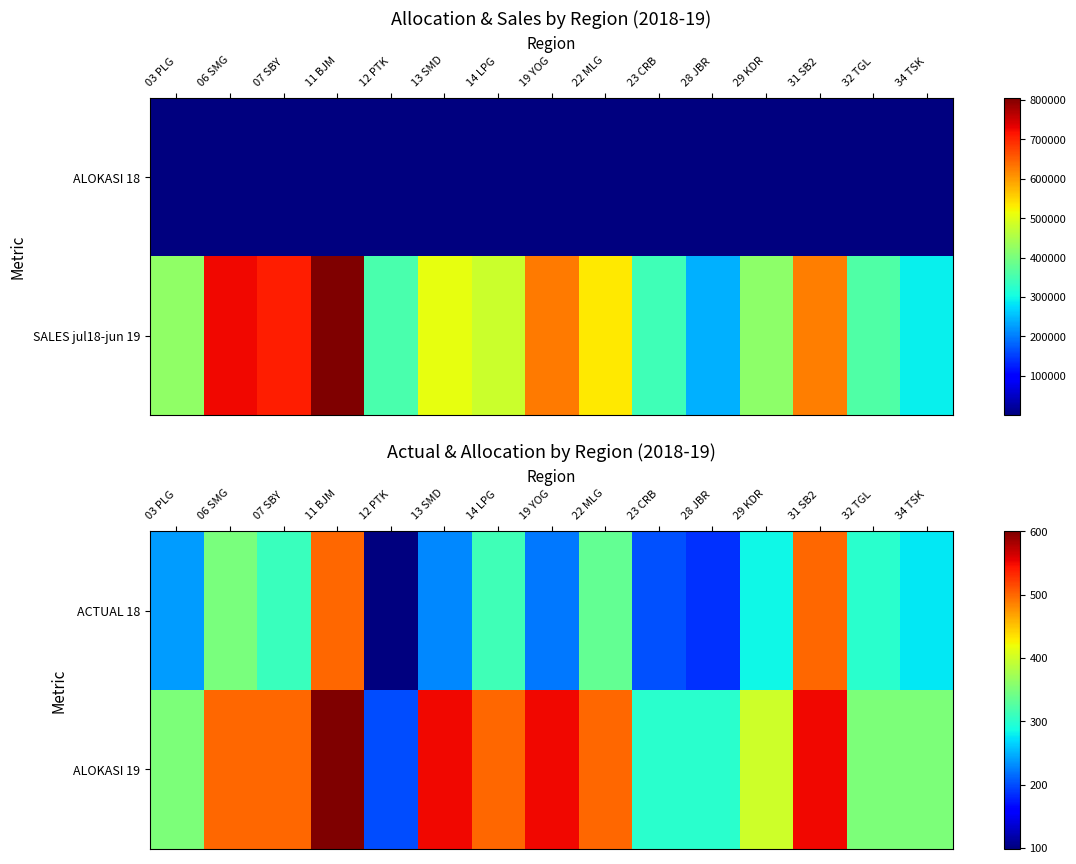

How many categories are shown in the chart?

15